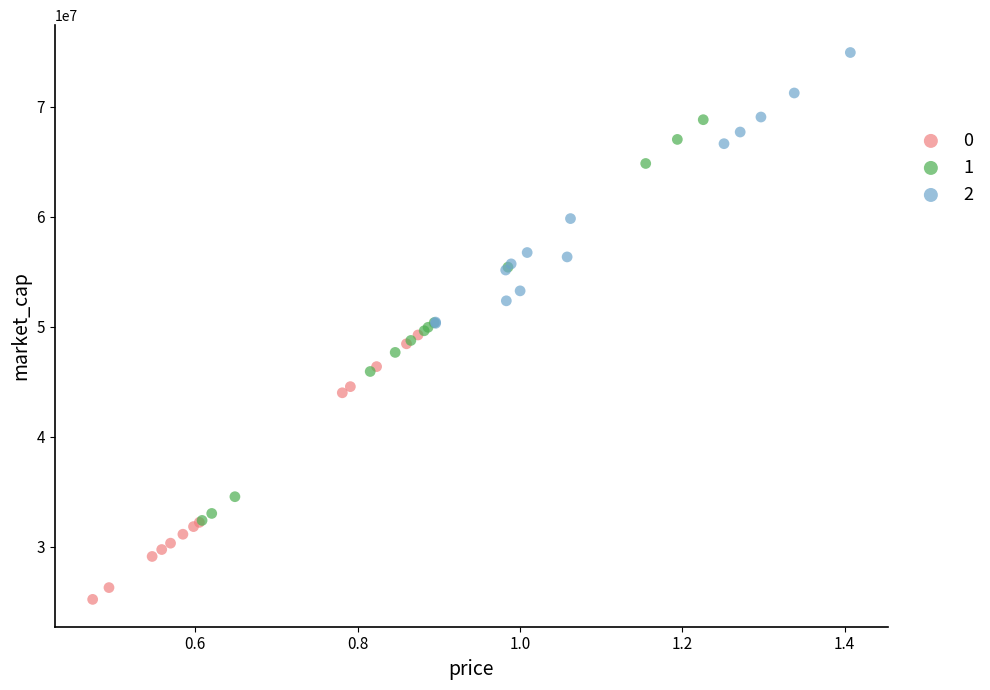

What are all the series names shown in the legend?

0, 1, 2